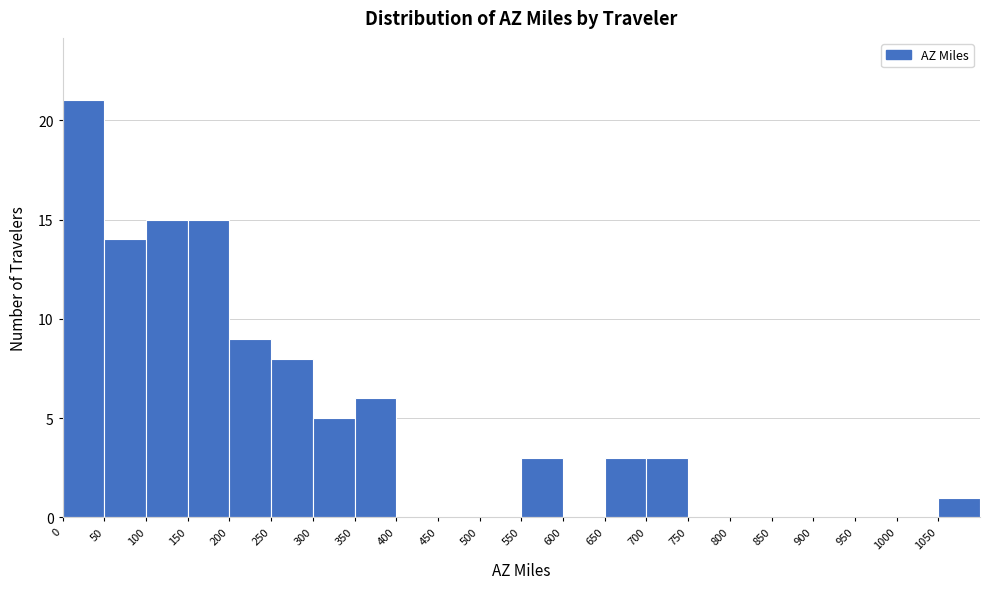

Reading left to right, list every bar in this chart as the range it spans on the x-axis followed by its height. The values are not printed on the chart, so give them approximately, as read against the axis.

0 to 50: 21
50 to 100: 14
100 to 150: 15
150 to 200: 15
200 to 250: 9
250 to 300: 8
300 to 350: 5
350 to 400: 6
400 to 450: 0
450 to 500: 0
500 to 550: 0
550 to 600: 3
600 to 650: 0
650 to 700: 3
700 to 750: 3
750 to 800: 0
800 to 850: 0
850 to 900: 0
900 to 950: 0
950 to 1000: 0
1000 to 1050: 0
1050 to 1100: 1